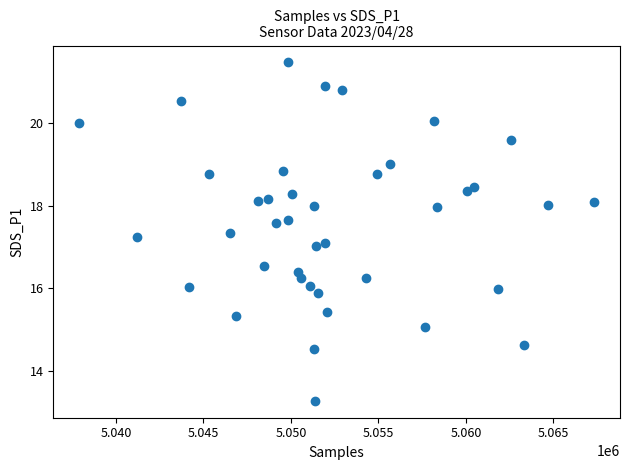

What is the range of Y values (max minus min)?

8.2